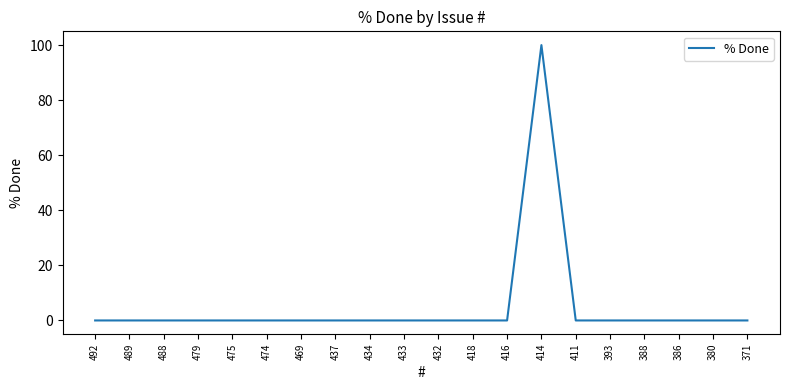

Is it true that the value at 416 is 54?

False